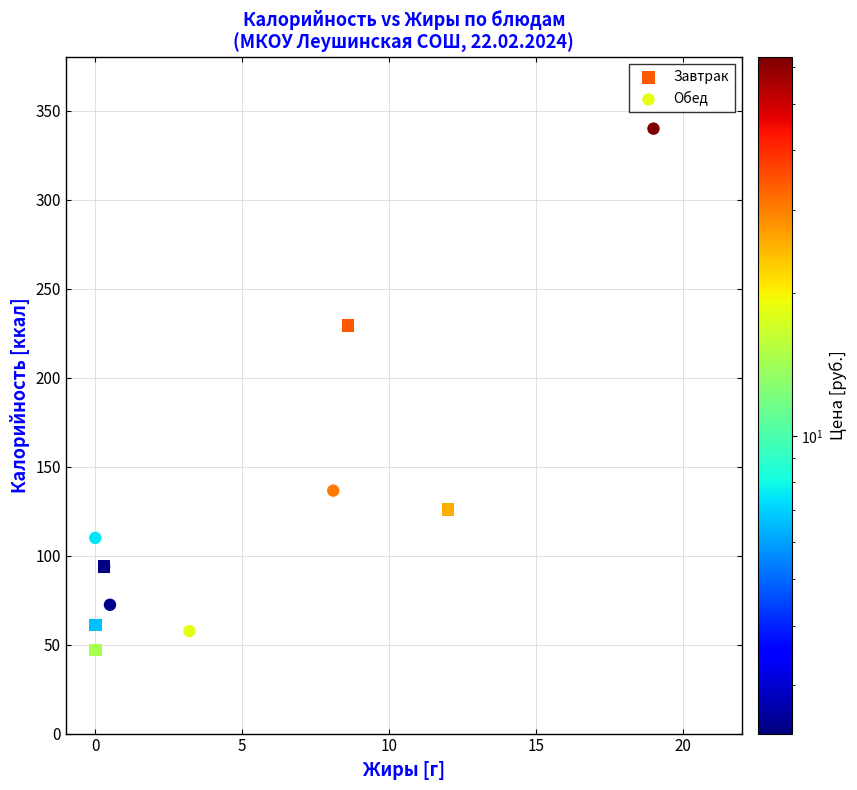

Which series has the widest spread of Y values?

Обед